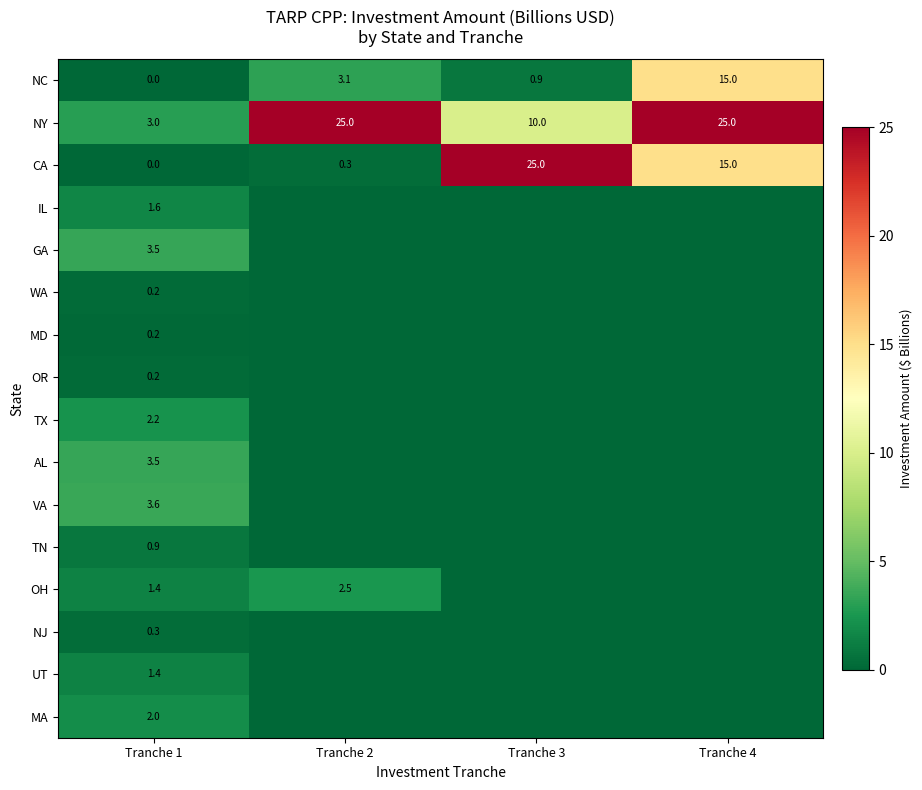

How many values in the NC series exceed 3?

2